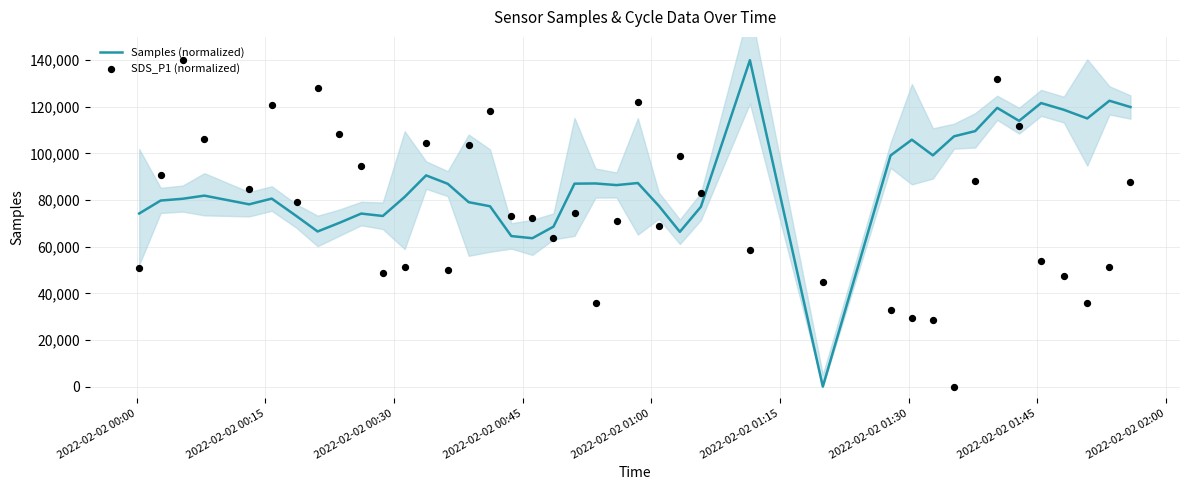

Which series contains the lowest Y value?

Samples (normalized)